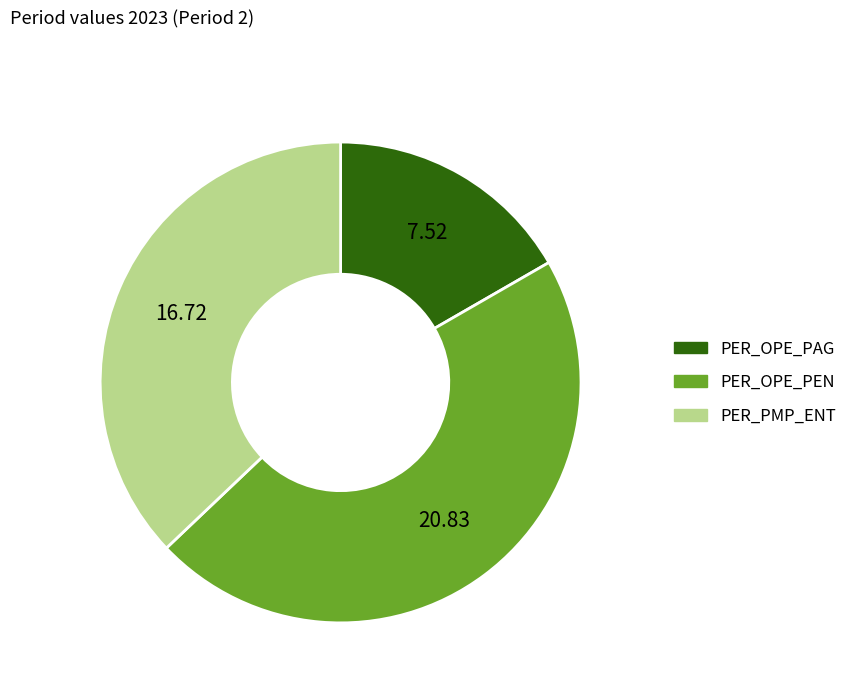

Which has a higher value, PER_OPE_PEN or PER_OPE_PAG?

PER_OPE_PEN